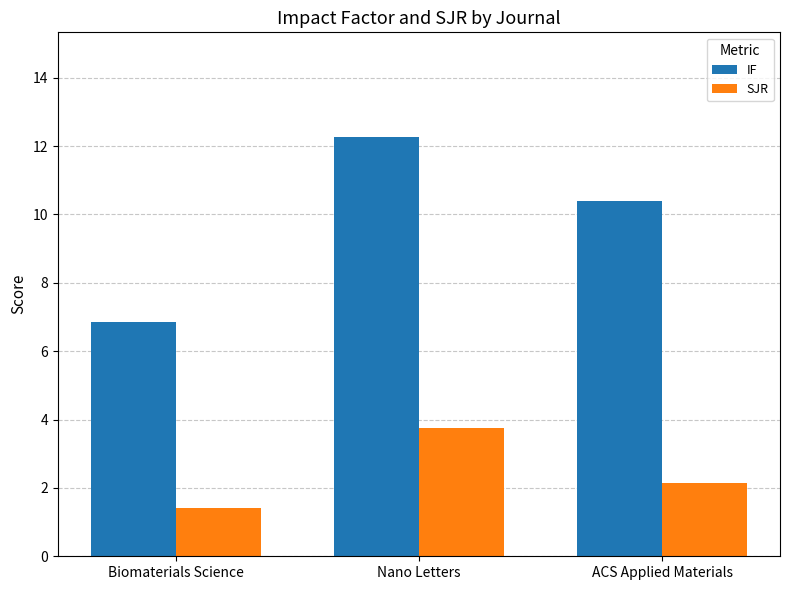

What is the smallest value displayed?

1.4